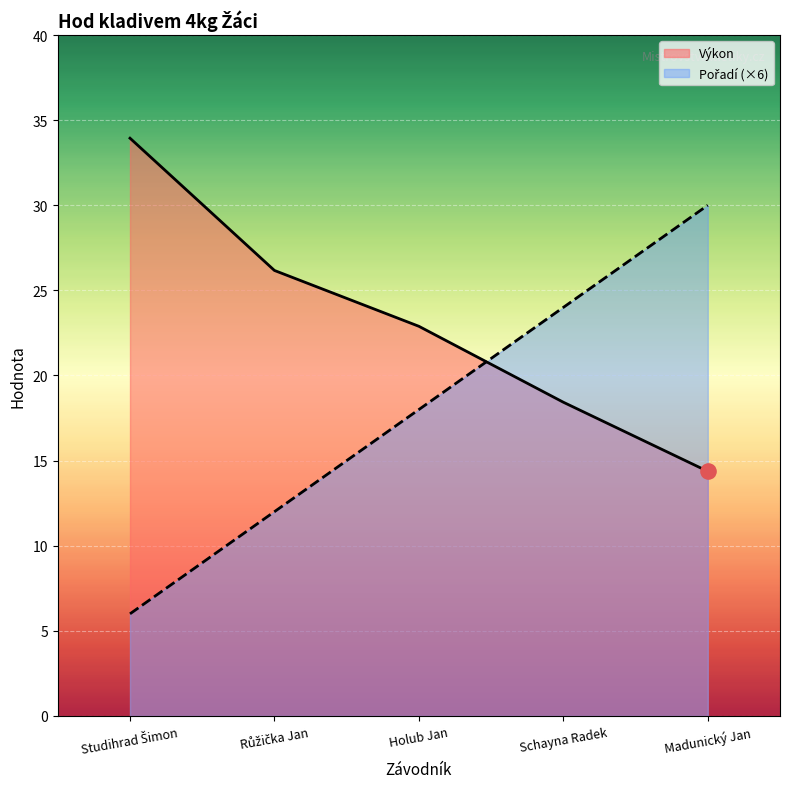

Which series has the largest total across all categories?

Výkon